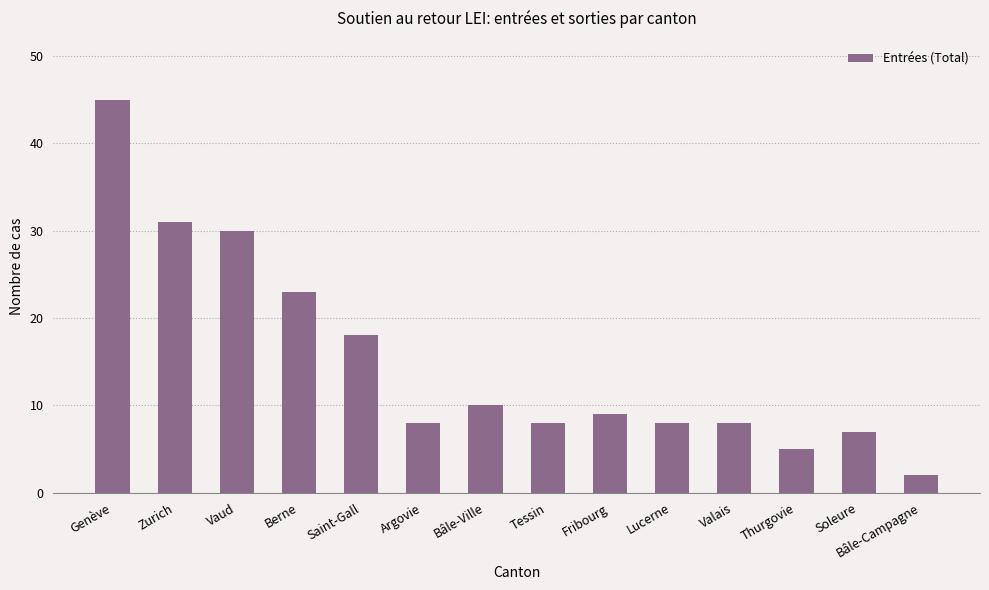

Is it true that the value at Vaud is 30?

True